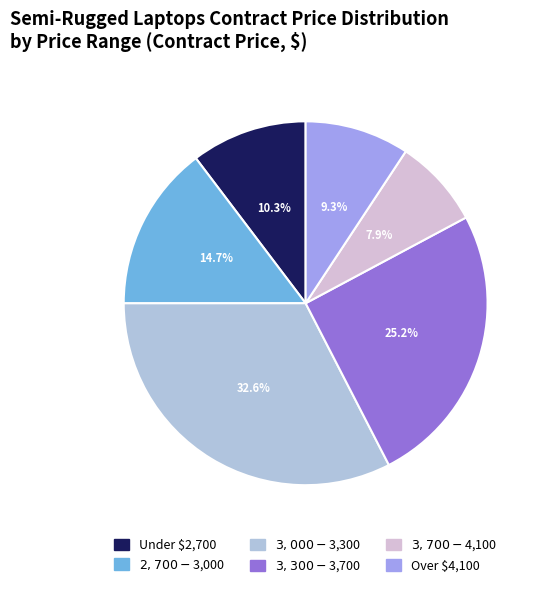

How many segments does this pie chart have?

6